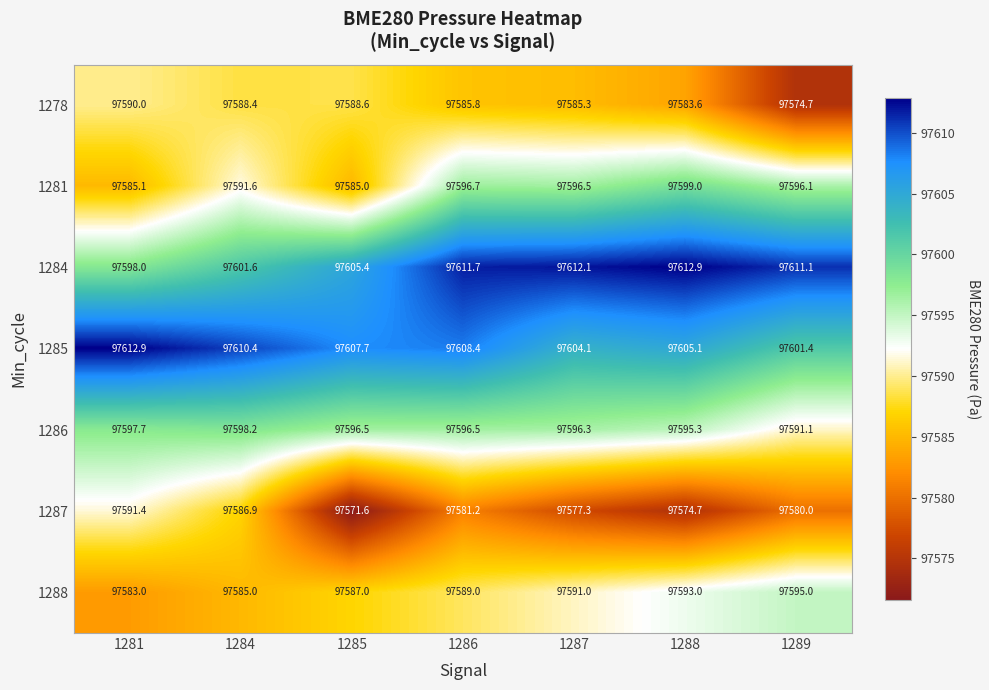

Where does the 1278 series first go above 97585?

1281